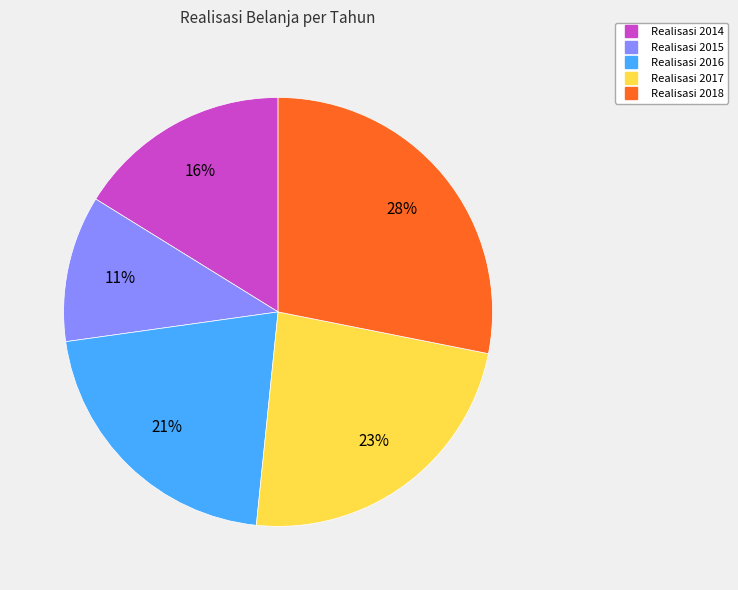

Does any single category account for the majority?

No